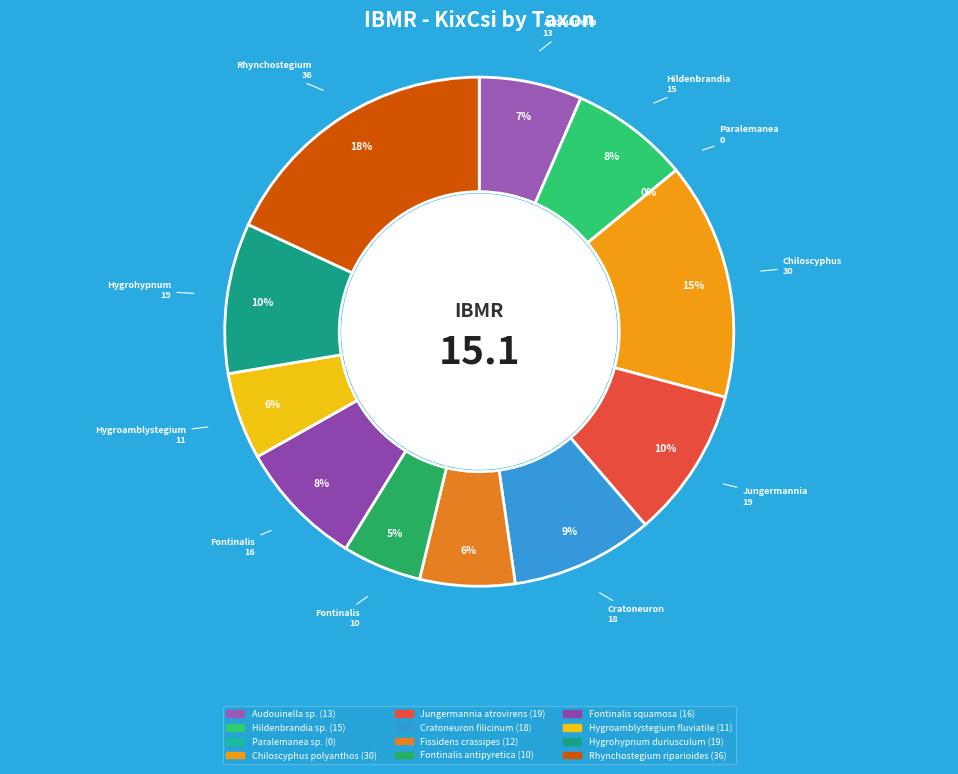

The Hygroamblystegium fluviatile slice represents 1% of the pie. True or false?

False